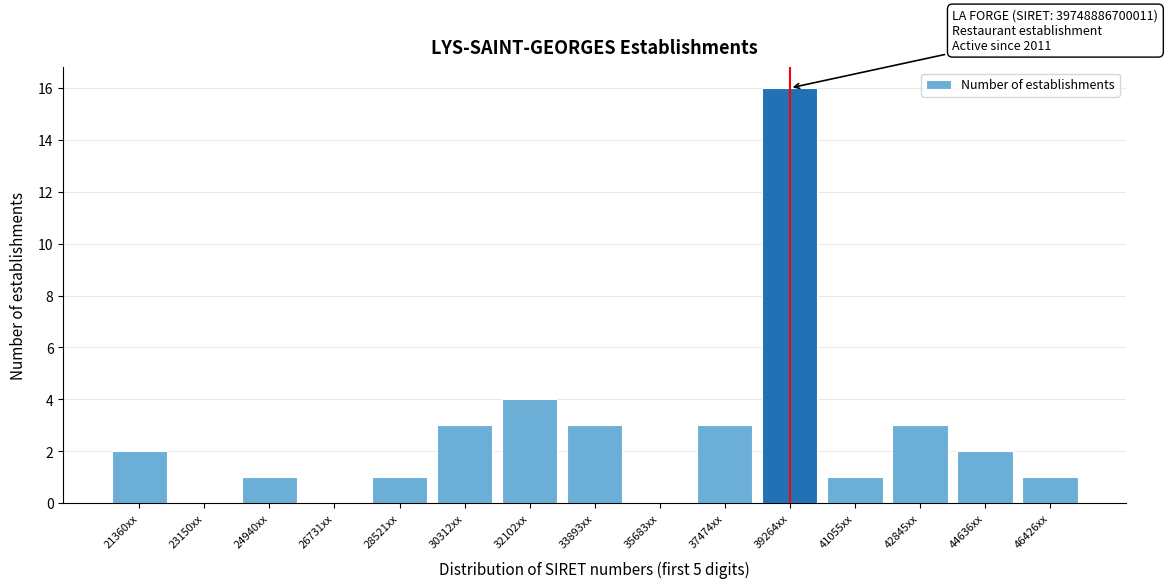

Reading left to right, extract all data points from this chart.

21360xx=2	23150xx=0	24940xx=1	26731xx=0	28521xx=1	30312xx=3	32102xx=4	33893xx=3	35683xx=0	37474xx=3	39264xx=16	41055xx=1	42845xx=3	44636xx=2	46426xx=1